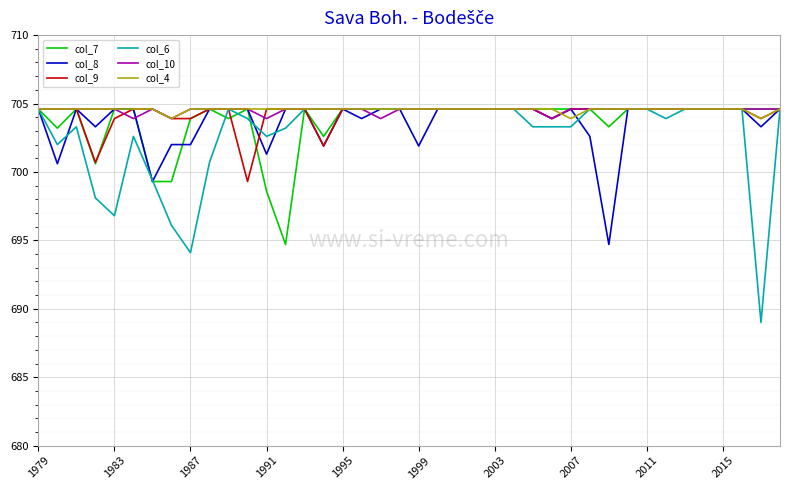

What is the greatest value displayed?

704.6